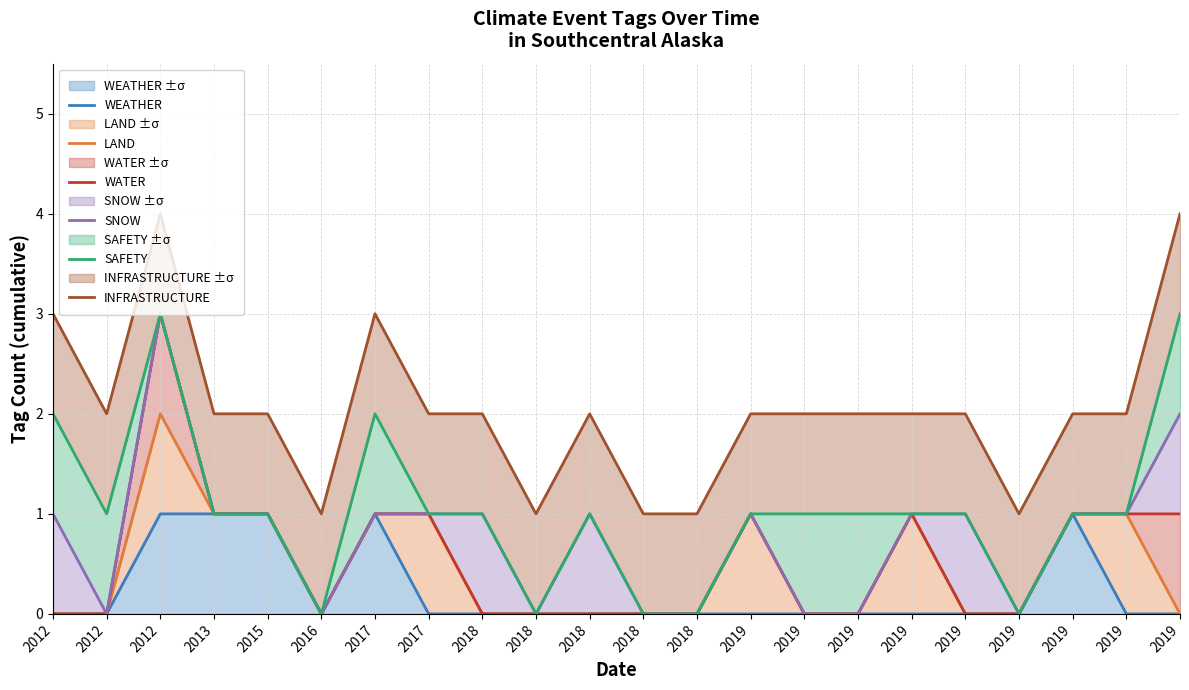

What is the difference between the maximum and minimum values in the SNOW series?

3